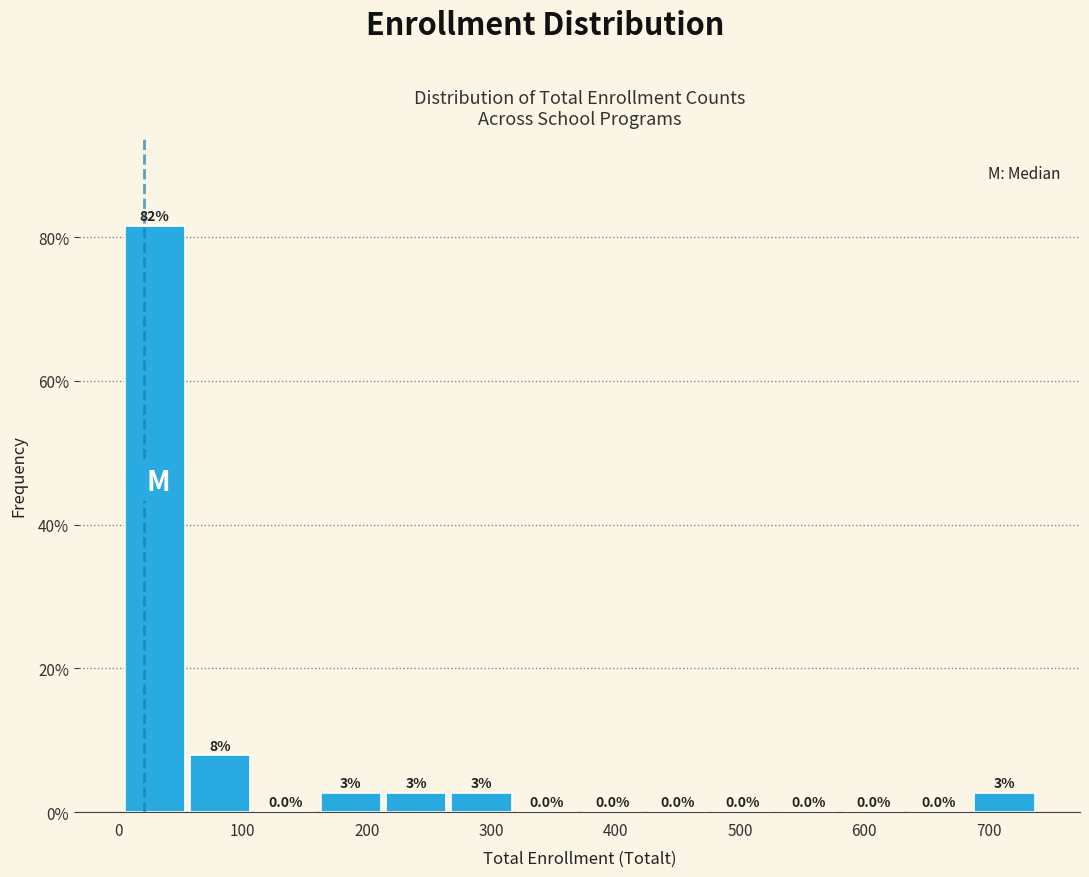

Over which range of the x-axis is the bar tallest?

0 to 60